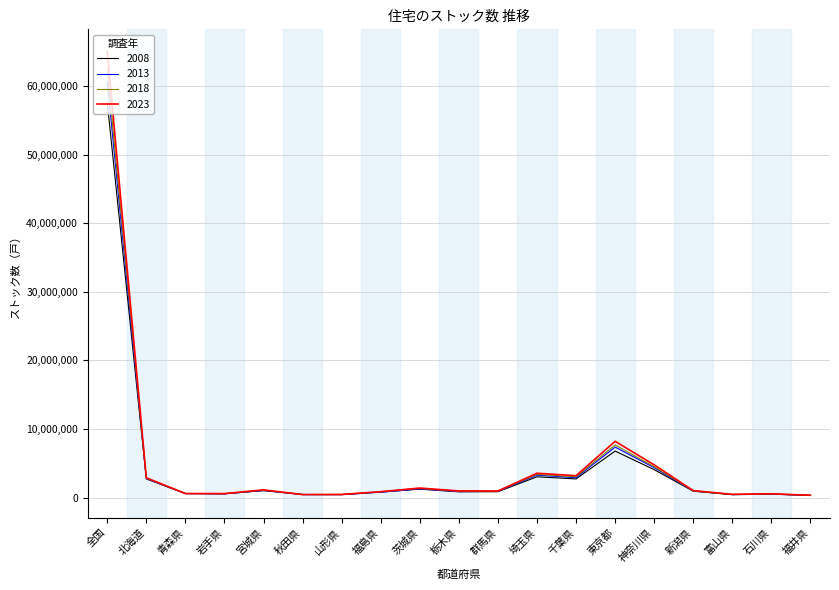

True or false: 2008 has a value of 1223800 at 茨城県.

True